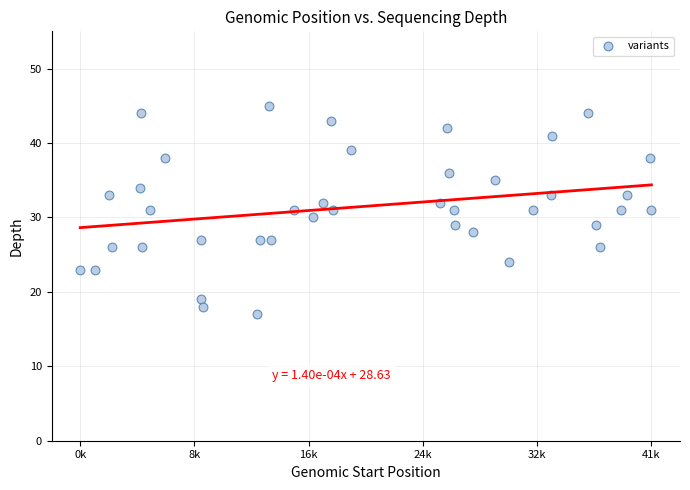

What is the range of Y values (max minus min)?

28